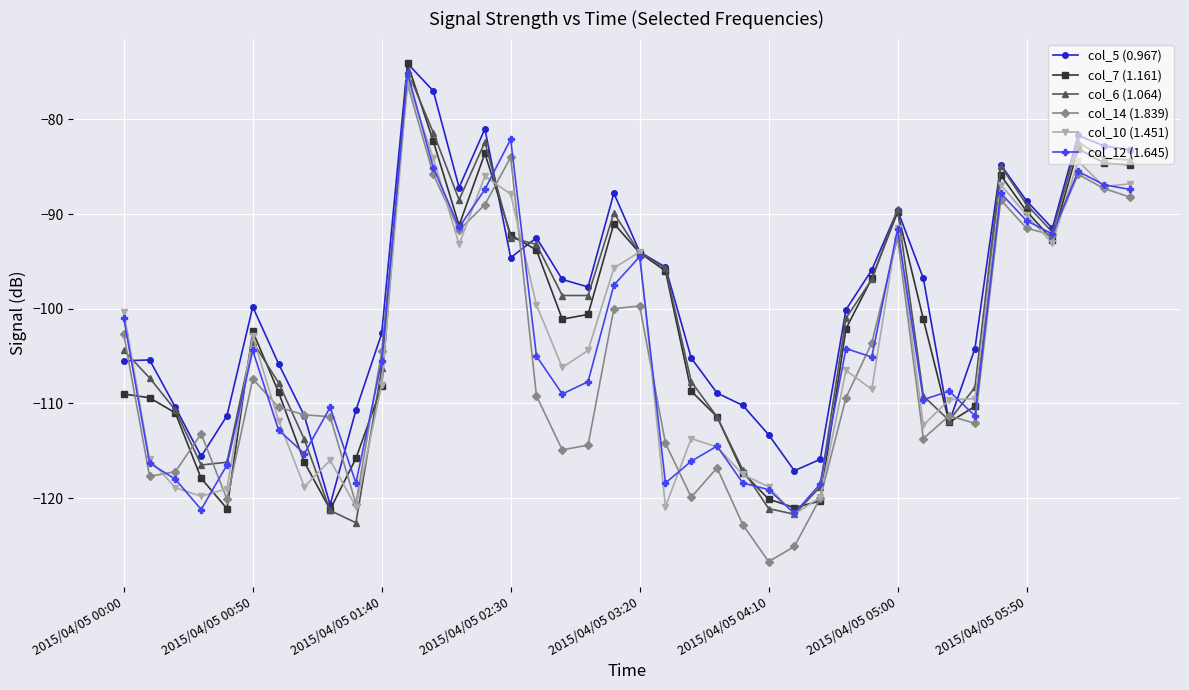

Which series has the largest range (max minus min)?

col_14 (1.839)